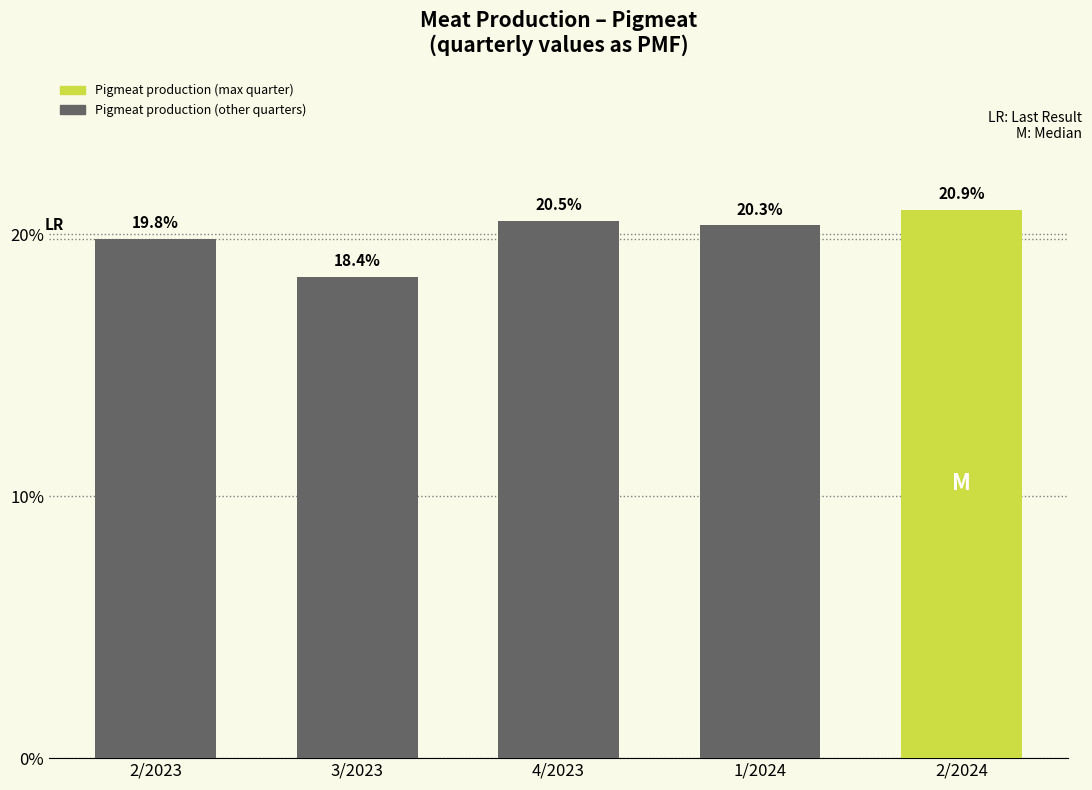

Reading left to right, transcribe all the data shown in this chart.

19.8	18.4	20.5	20.3	20.9